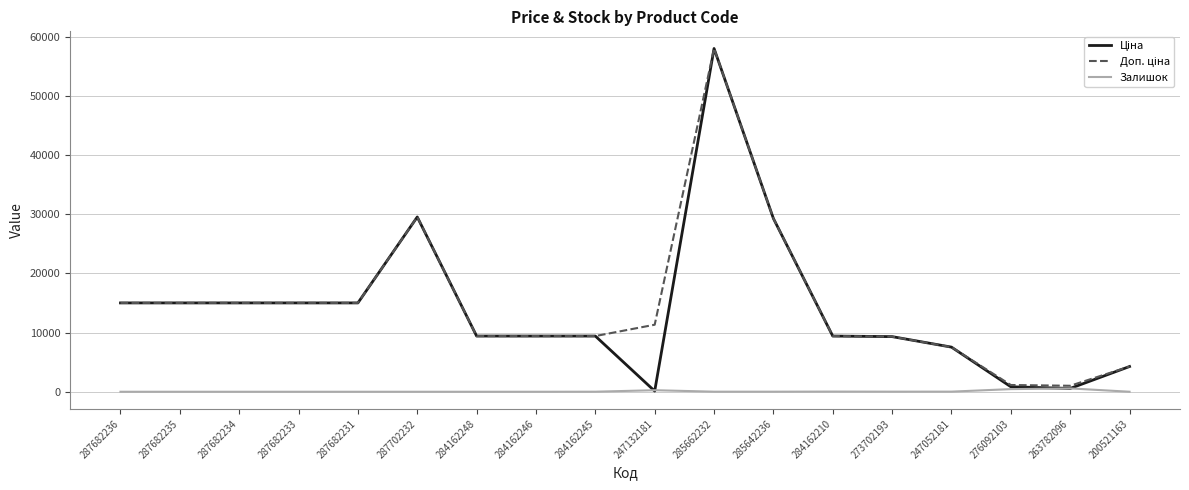

The value of Залишок at 287702232 is 0.0. True or false?

True